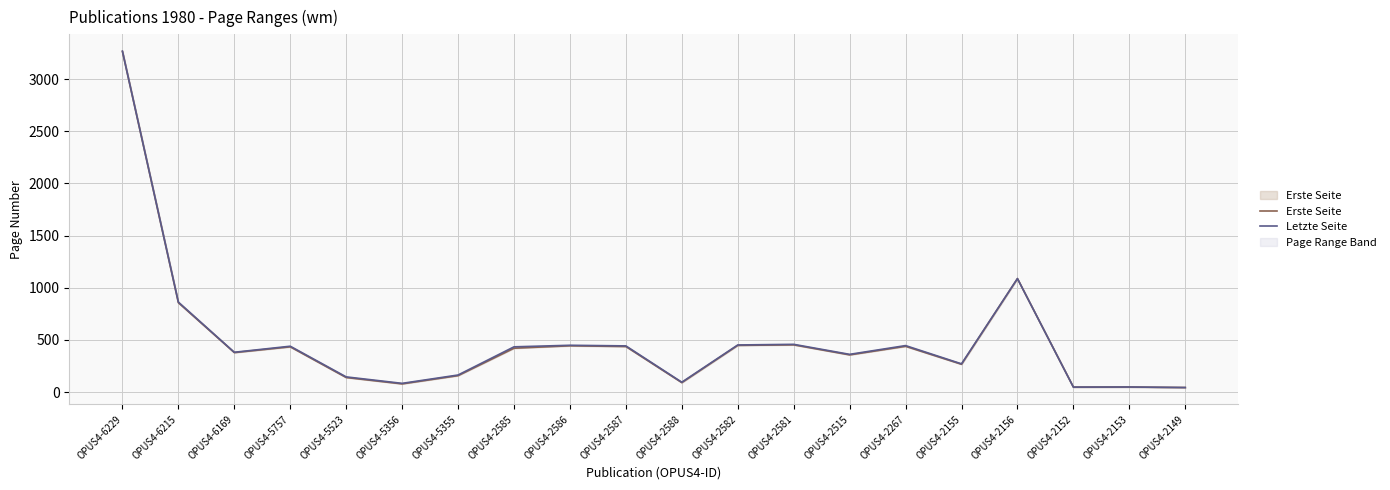

Reading right to left, list all the values displayed in this chart.

Erste Seite: OPUS4-2149=44	OPUS4-2153=49	OPUS4-2152=48	OPUS4-2156=1088	OPUS4-2155=267	OPUS4-2267=439	OPUS4-2515=357	OPUS4-2581=453	OPUS4-2582=448	OPUS4-2588=91	OPUS4-2587=437	OPUS4-2586=444	OPUS4-2585=421	OPUS4-5355=158	OPUS4-5356=79	OPUS4-5523=140	OPUS4-5757=434	OPUS4-6169=379	OPUS4-6215=857	OPUS4-6229=3265
Letzte Seite: OPUS4-2149=44	OPUS4-2153=49	OPUS4-2152=48	OPUS4-2156=1088	OPUS4-2155=271	OPUS4-2267=446	OPUS4-2515=362	OPUS4-2581=458	OPUS4-2582=452	OPUS4-2588=95	OPUS4-2587=443	OPUS4-2586=449	OPUS4-2585=434	OPUS4-5355=164	OPUS4-5356=84	OPUS4-5523=146	OPUS4-5757=440	OPUS4-6169=382	OPUS4-6215=863	OPUS4-6229=3268